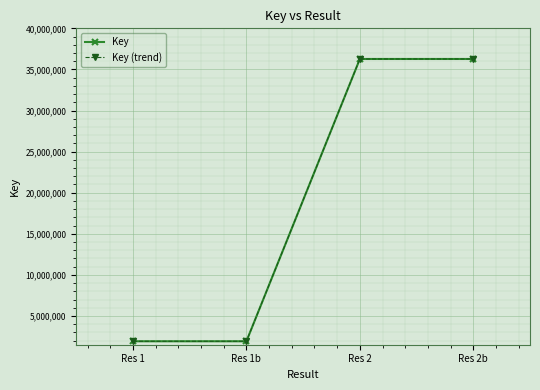

At how many categories does at least one series exceed 30744743?

2